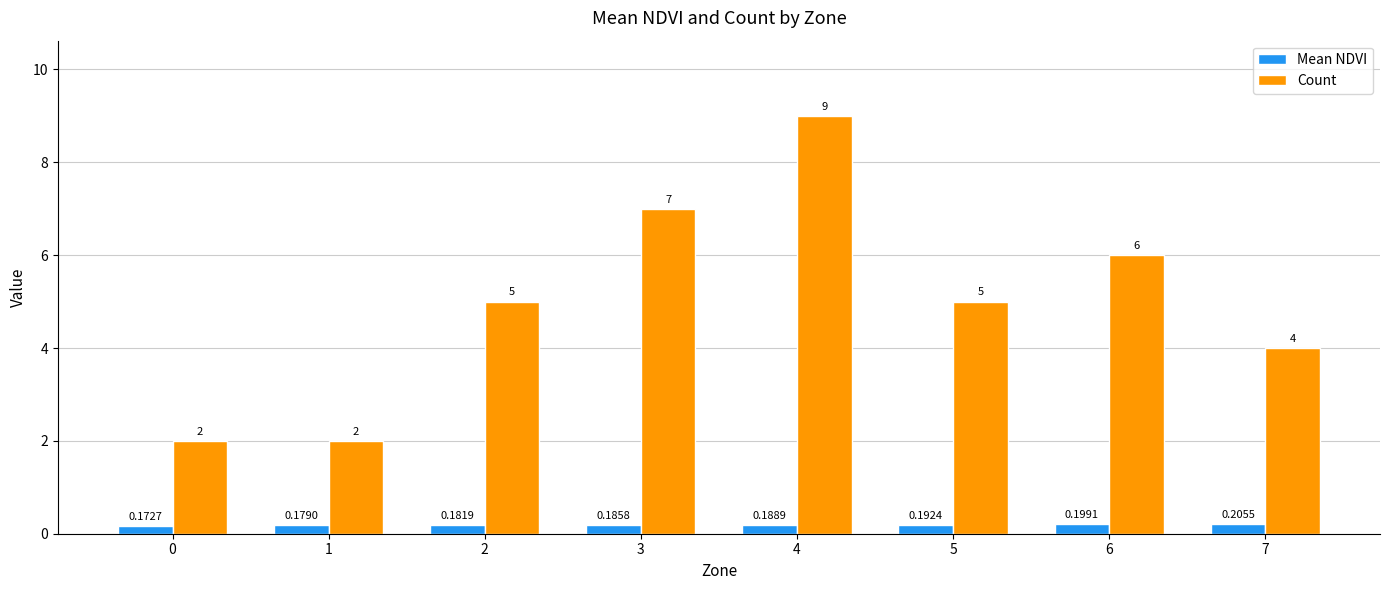

What is the sum of the Count values at 2 and 6?

11.0